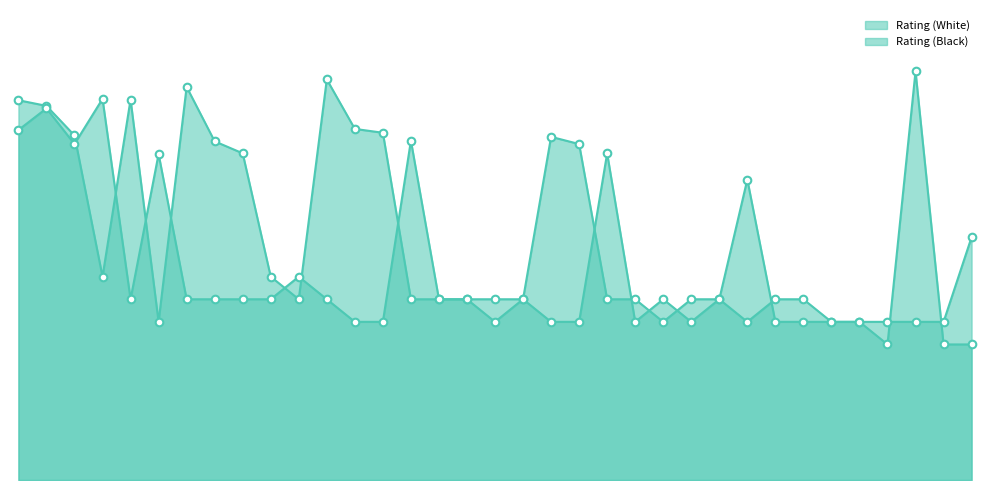

Which series has the widest spread of Y values?

Rating (White)